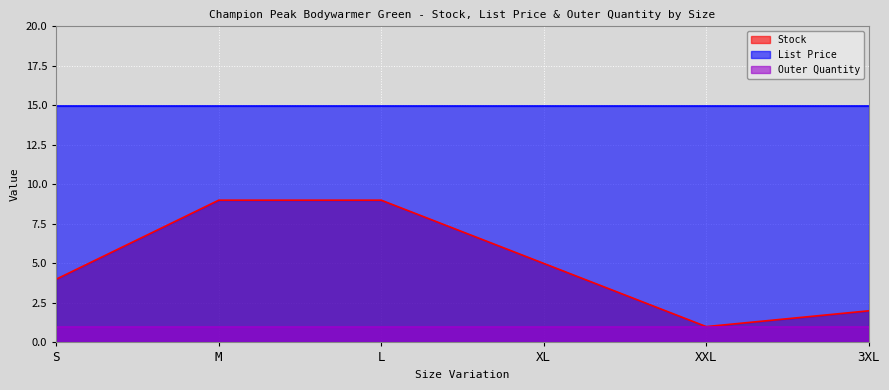

How many interior local valleys does the Stock series have?

1